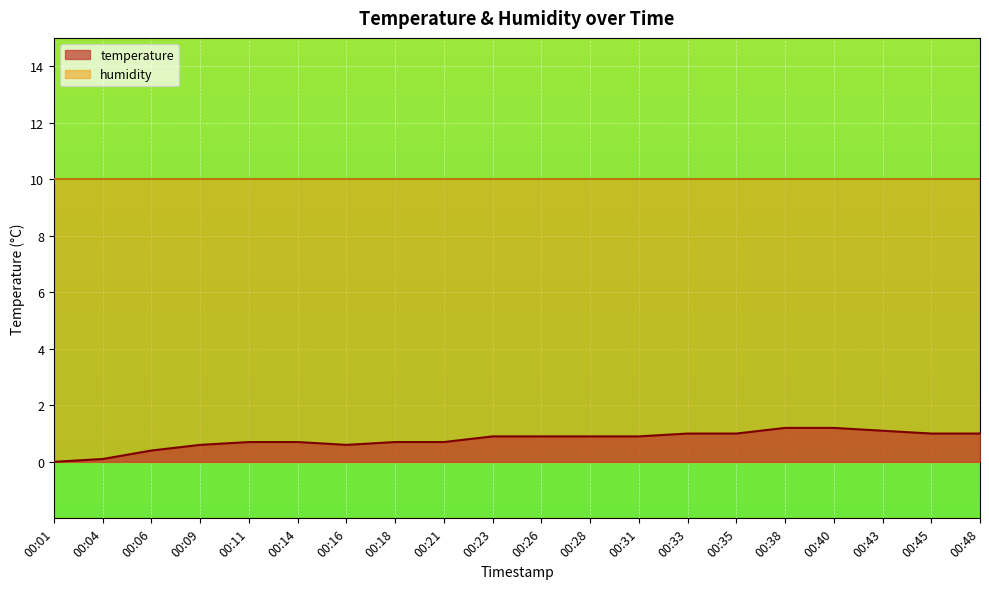

True or false: the data has more than 0 interior local peaks.

False